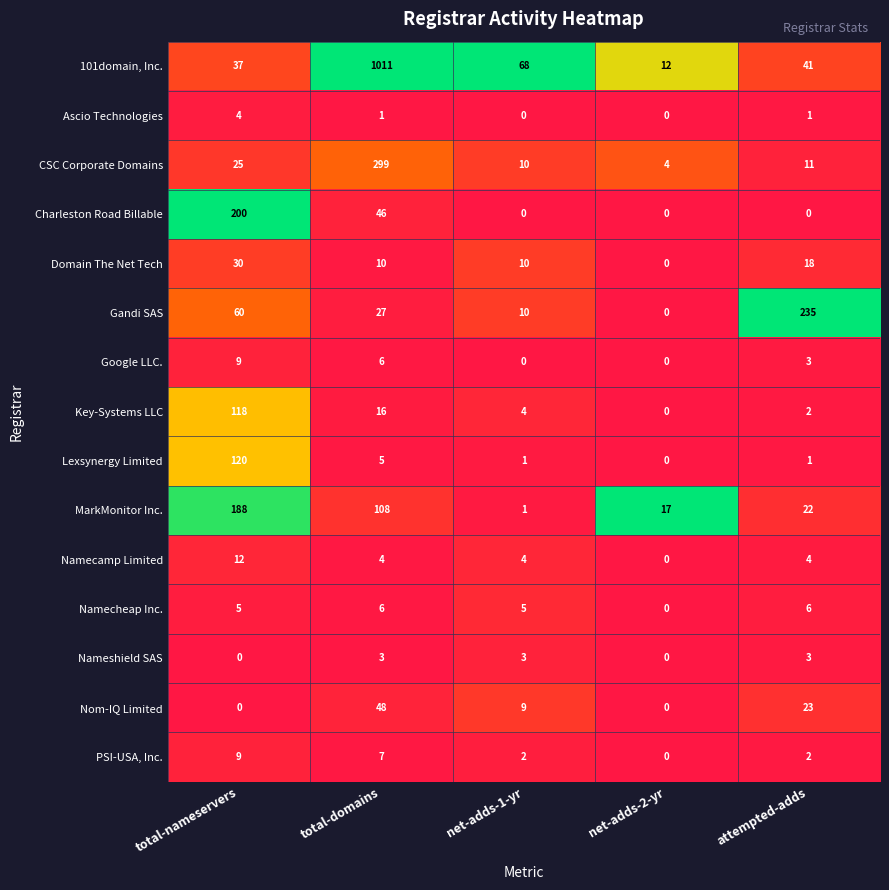

Is it true that Namecheap Inc. equals 9 at total-nameservers?

False